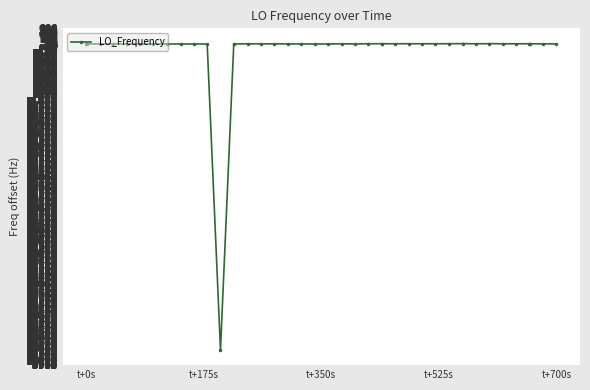

True or false: there are more than 0 points higher than both neighbors.

True